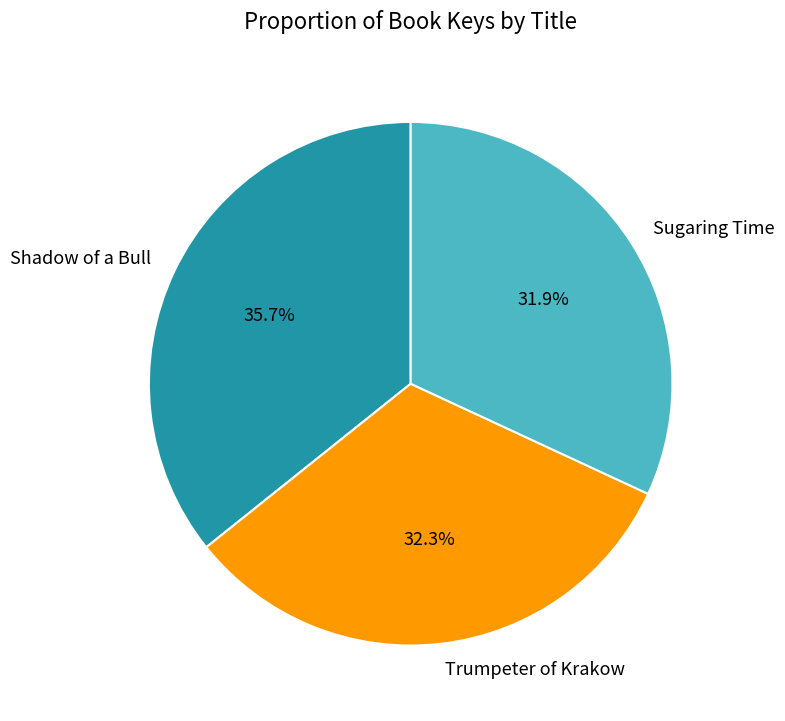

Approximately how many times larger is the value at Sugaring Time compared to Shadow of a Bull?

0.9